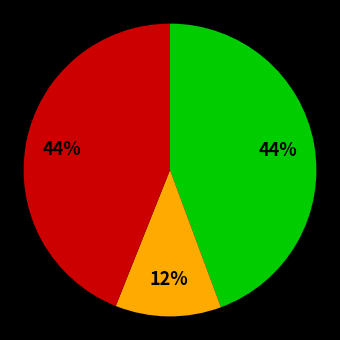

Count the number of slices in the pie.

3